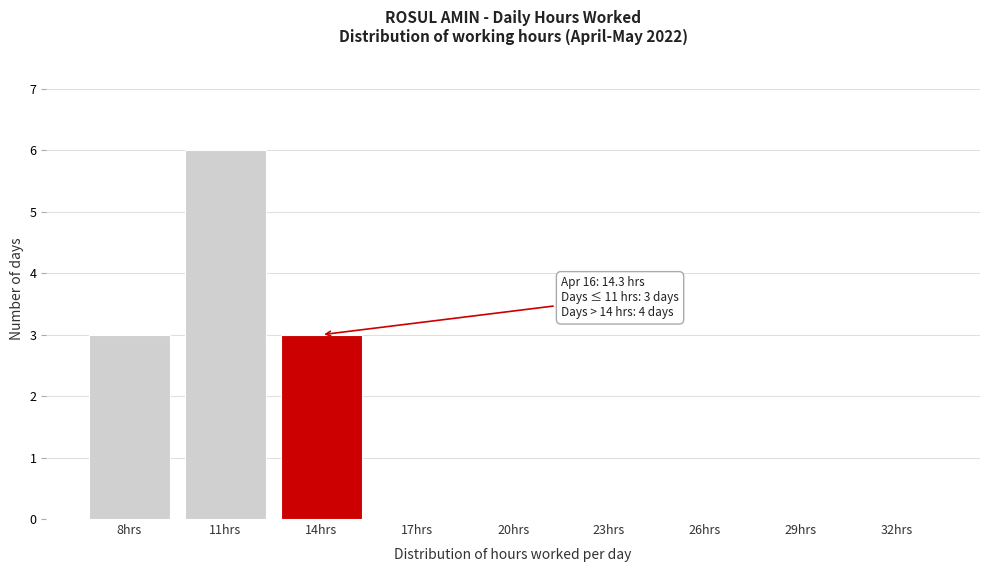

Reading left to right, what are all the values shown in this chart?

8hrs=3	11hrs=6	14hrs=3	17hrs=0	20hrs=0	23hrs=0	26hrs=0	29hrs=0	32hrs=0